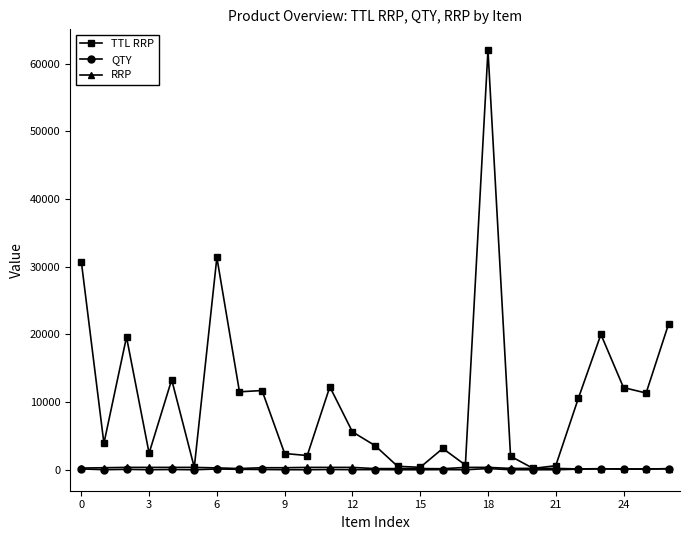

True or false: RRP has more than 0 points higher than both neighbors.

True